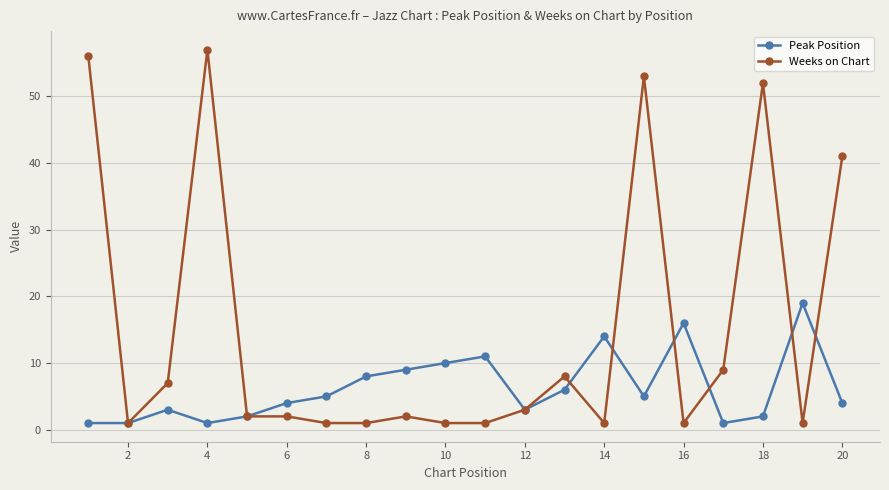

Which series has the widest spread of values?

Weeks on Chart